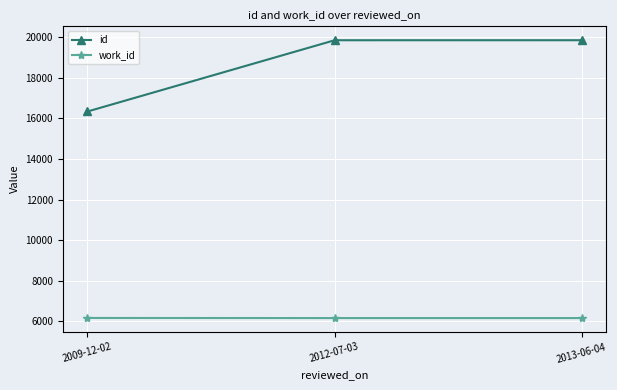

True or false: id has a value of 8371 at 2013-06-04.

False